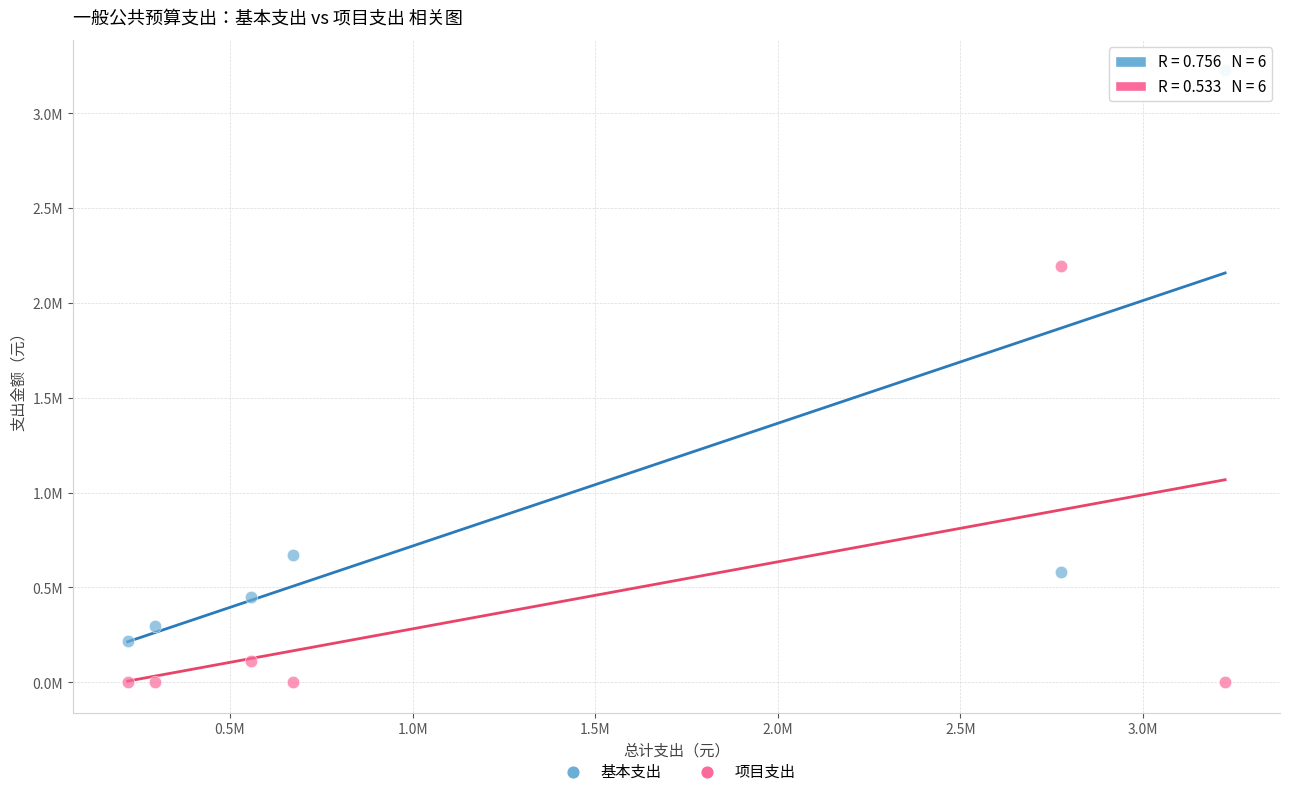

Which series has the widest spread of Y values?

基本支出